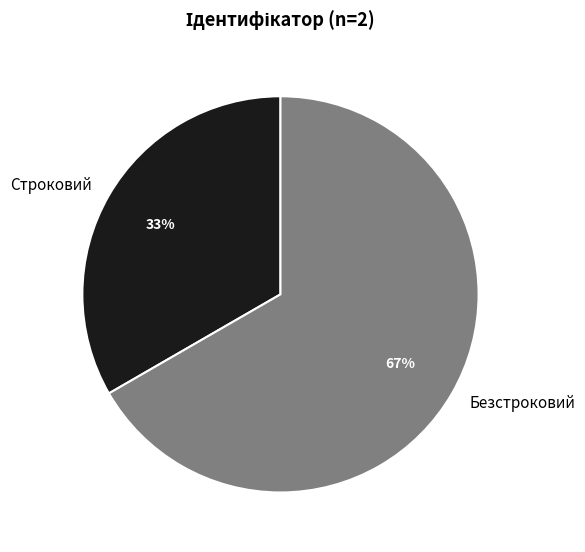

What is the ratio of the value at Строковий to the value at Безстроковий?

0.5